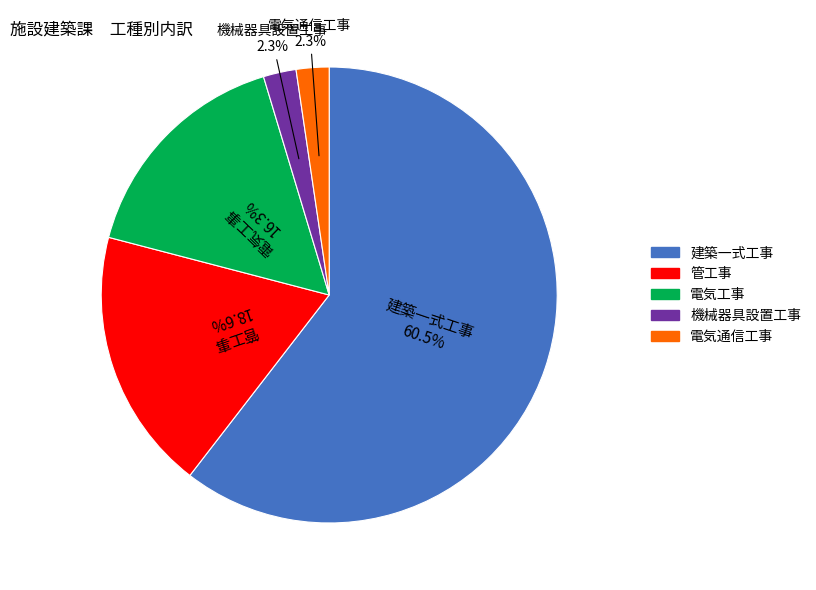

Is there a majority slice in this chart?

Yes